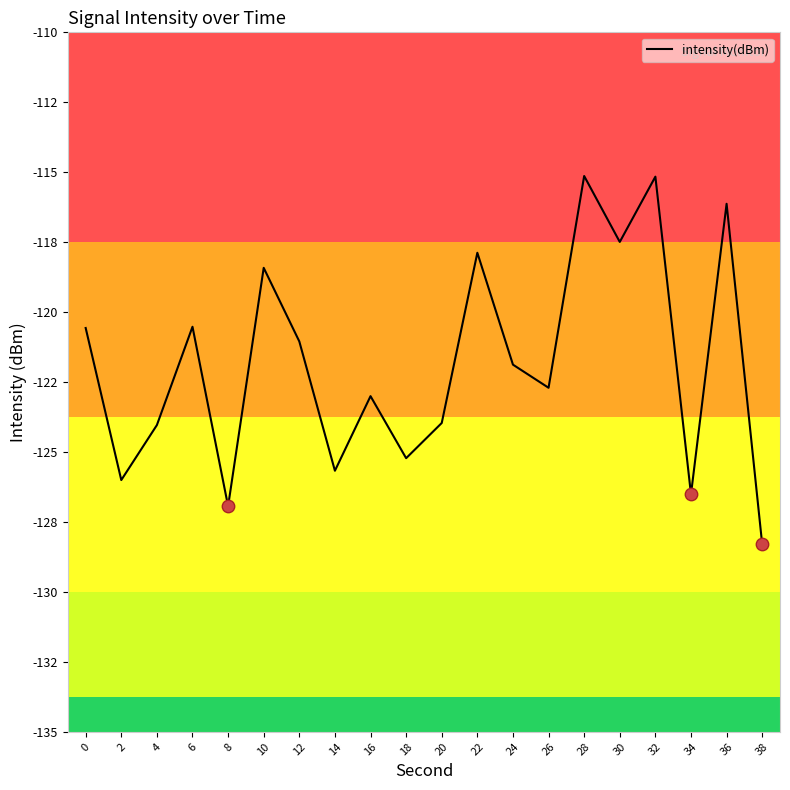

Does the chart have visible grid lines?

No